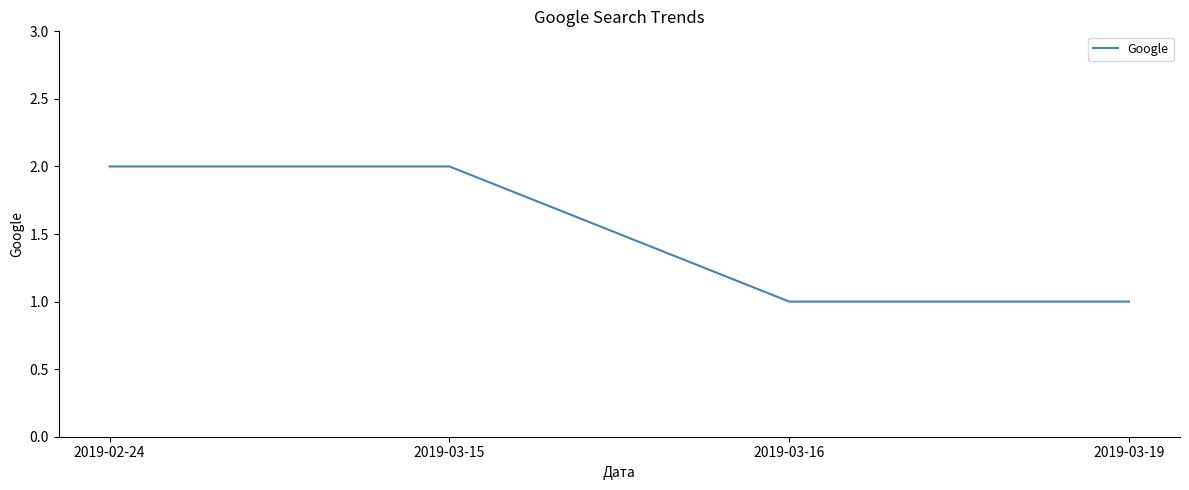

Which has a higher value, 2019-03-19 or 2019-03-15?

2019-03-15